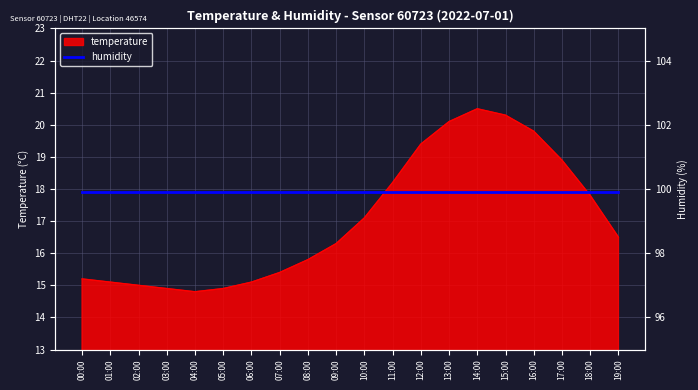

What value does the data have at 10:00?

17.1